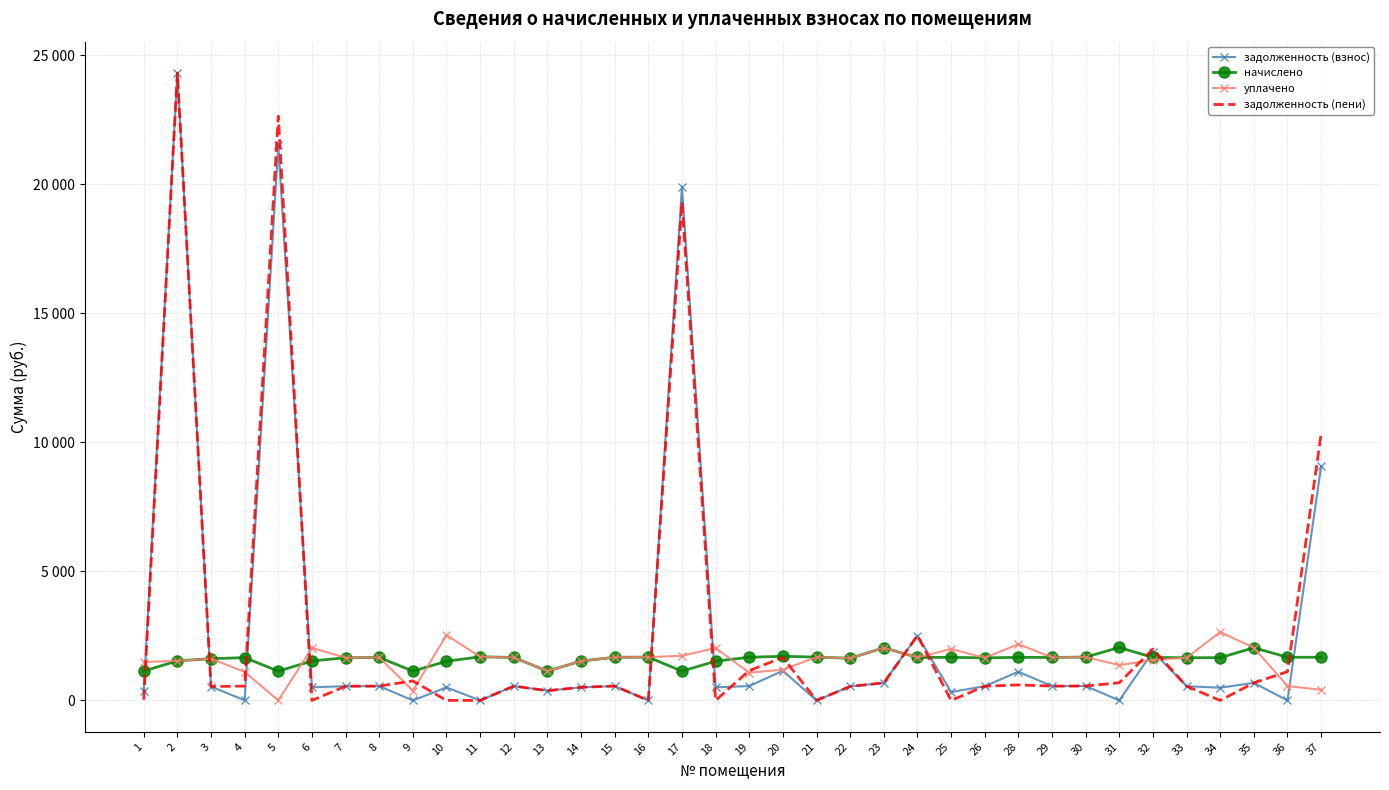

What are all the series names shown in the legend?

задолженность (взнос), начислено, уплачено, задолженность (пени)